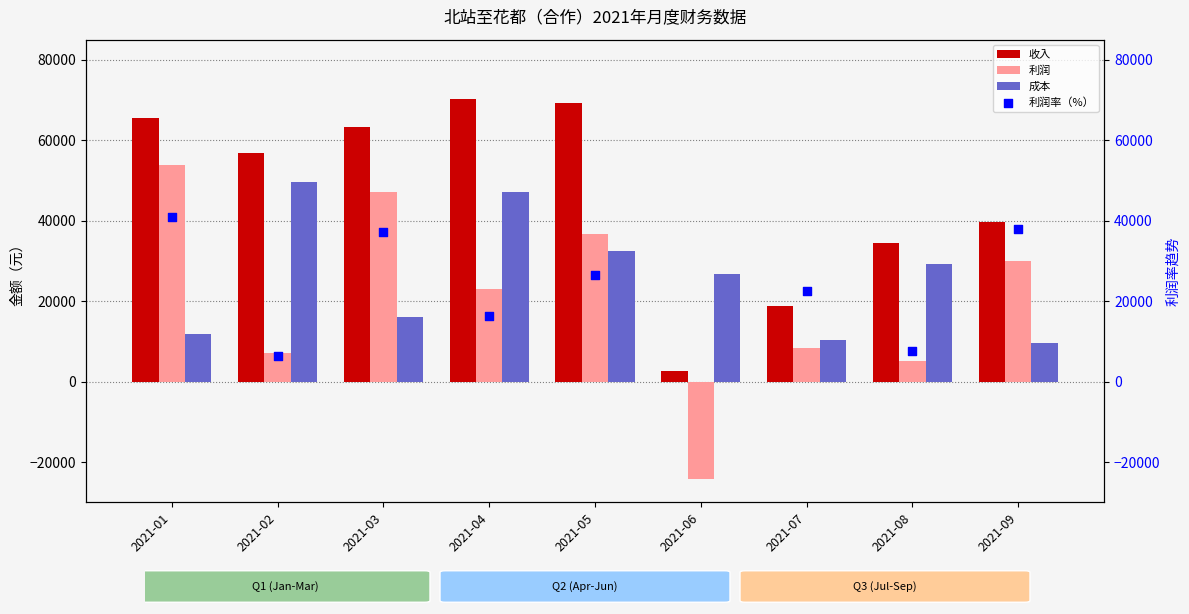

What is the total value across all series at 2021-01?

172309.8